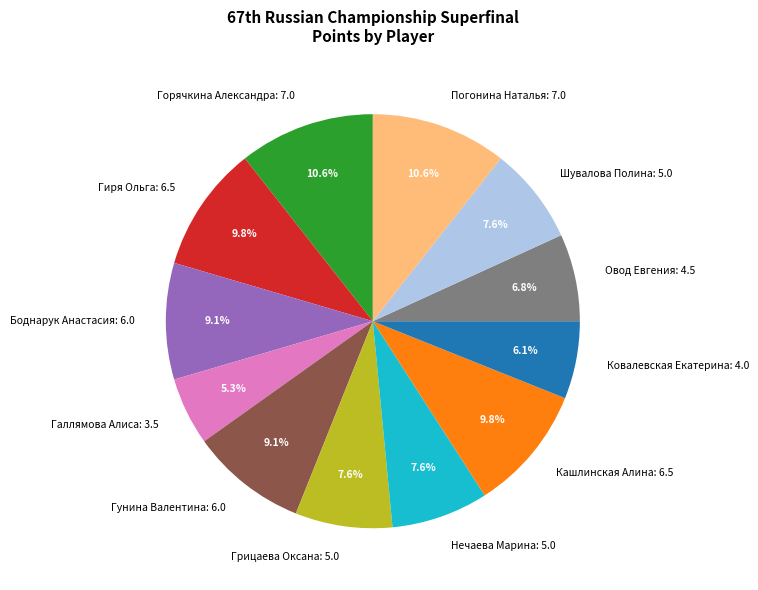

Is the sum of Овод Евгения and Гунина Валентина greater than half?

No